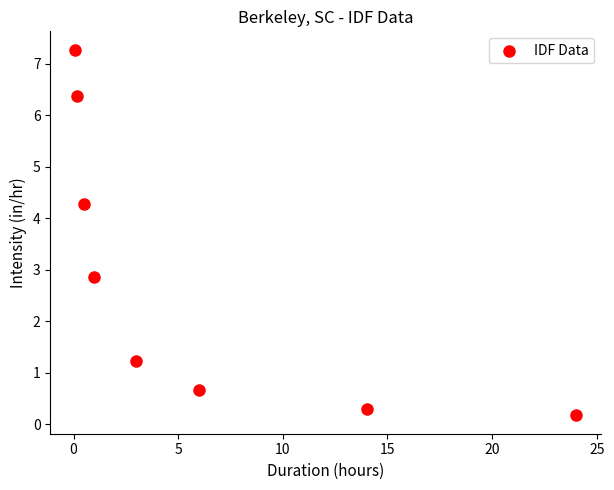

What Y value in the scatter plot is closest to 3?

2.9